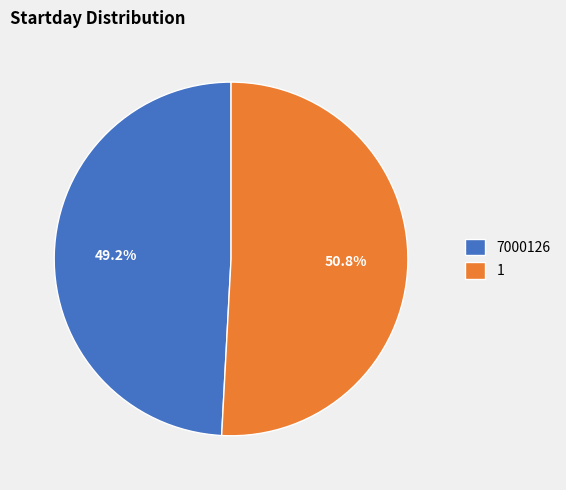

Is there any slice that represents more than half of the pie?

Yes